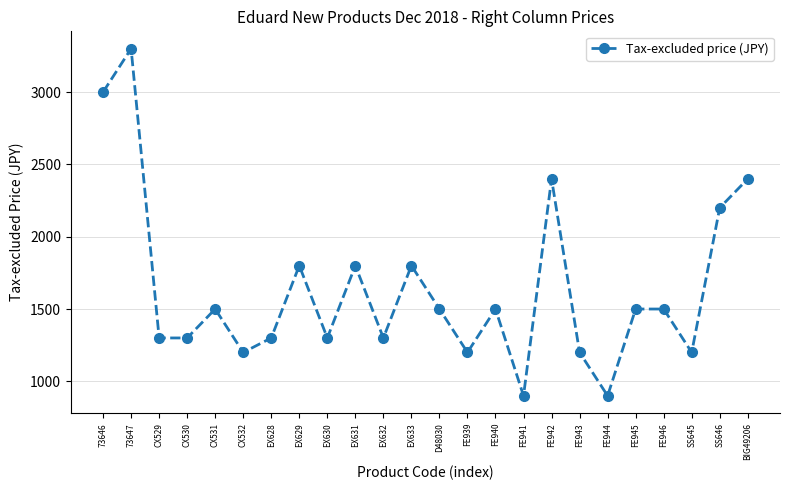

Which has a higher value, FE941 or CX530?

CX530